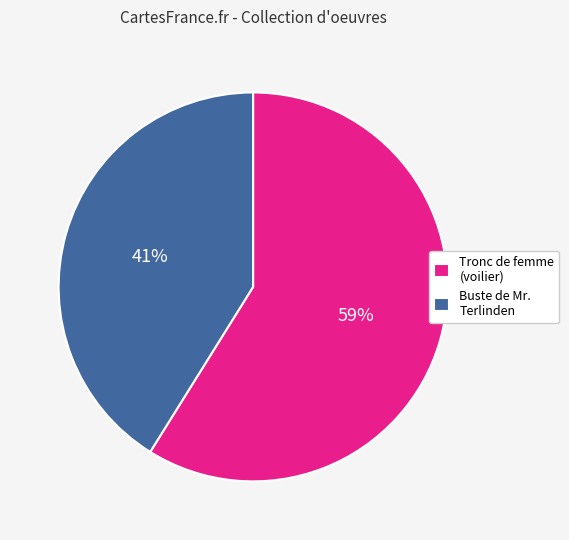

True or false: Tronc de femme (voilier) accounts for 59% of the total.

True